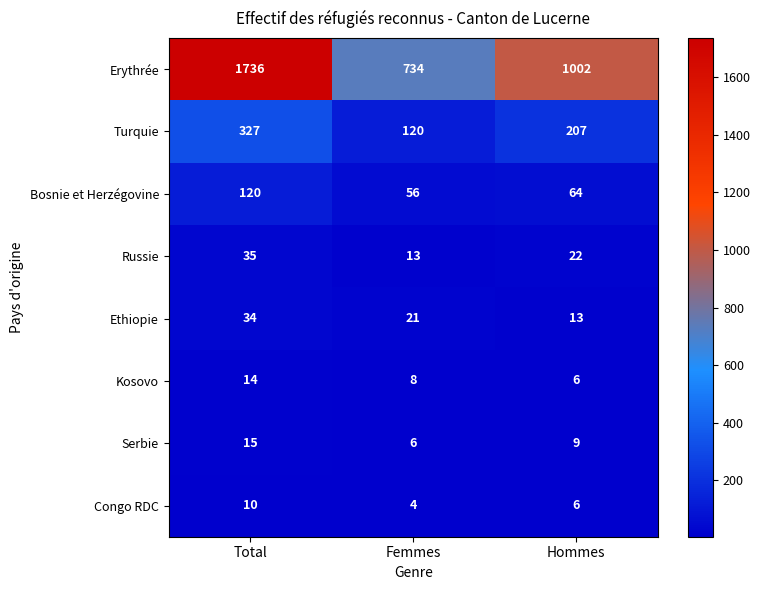

The Ethiopie series shows 34 at Total. True or false?

True